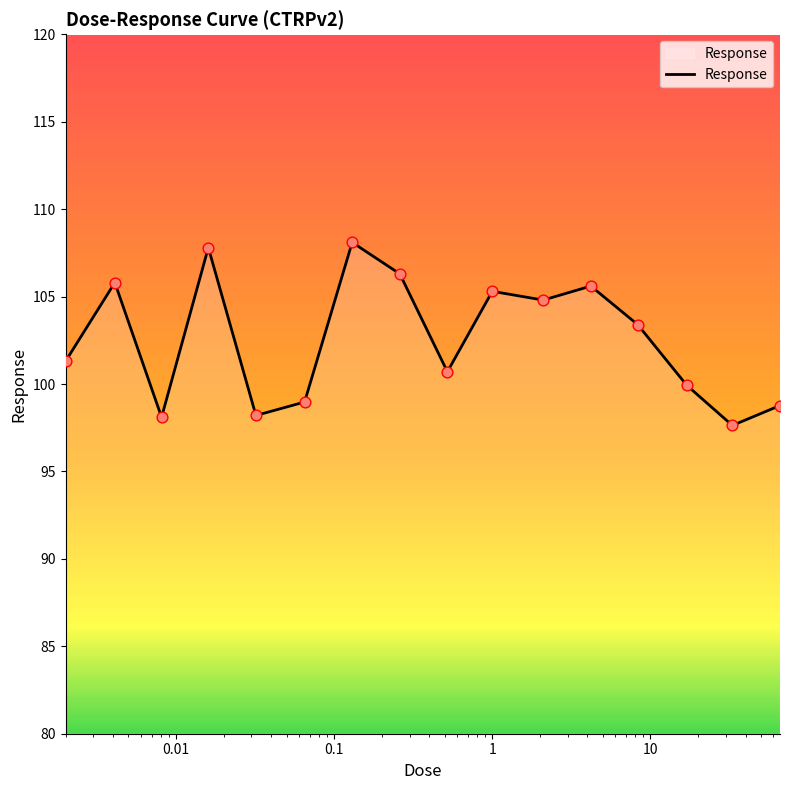

What is the difference between the maximum and minimum values?

10.5